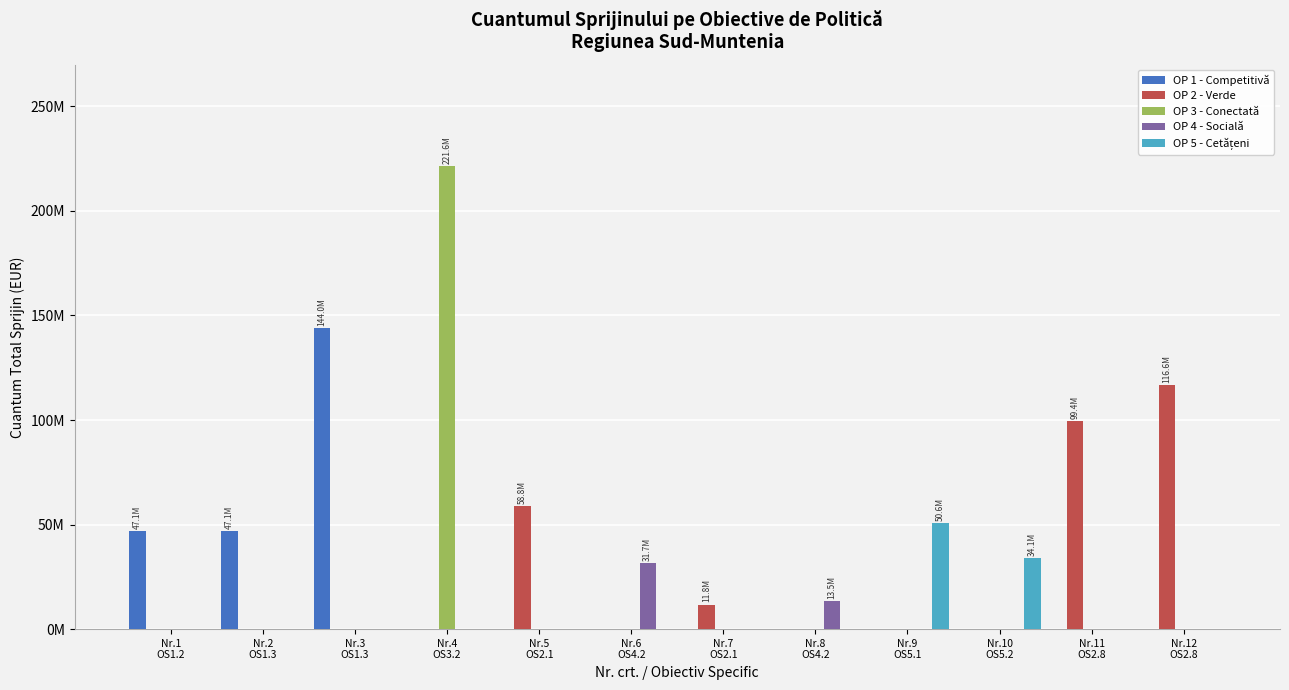

Does the chart contain stacked bars?

No